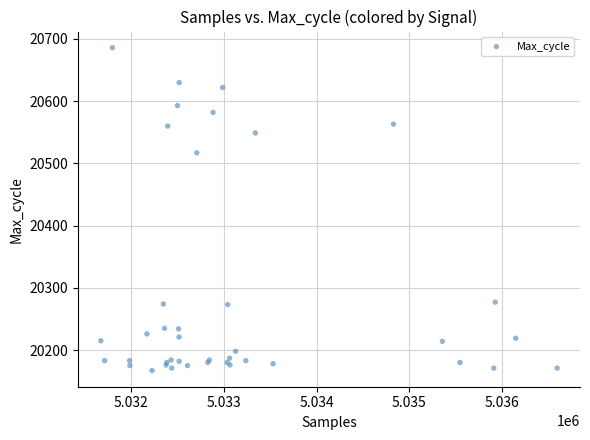

What Y value in the scatter plot is closest to 20426?

20517